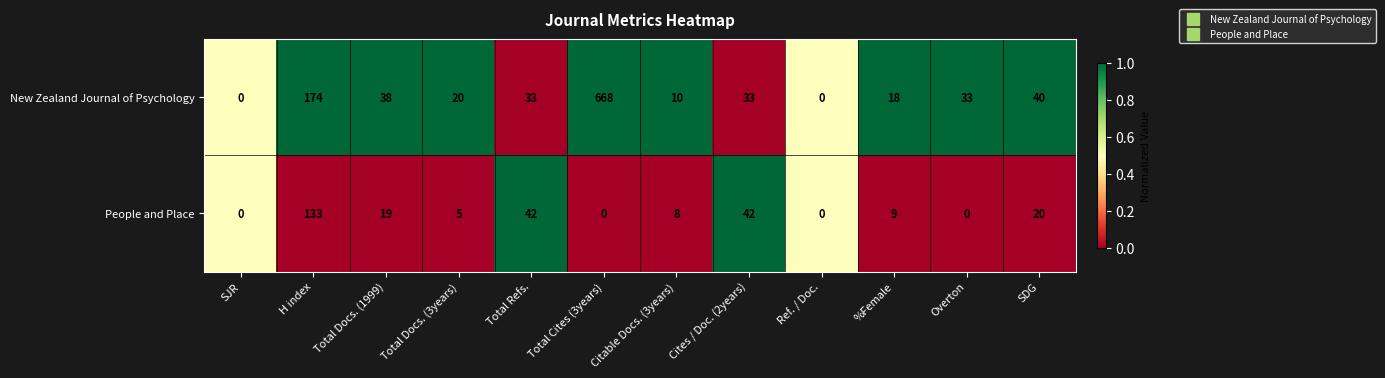

At which category does the chart reach its peak across all series?

Total Cites (3years)